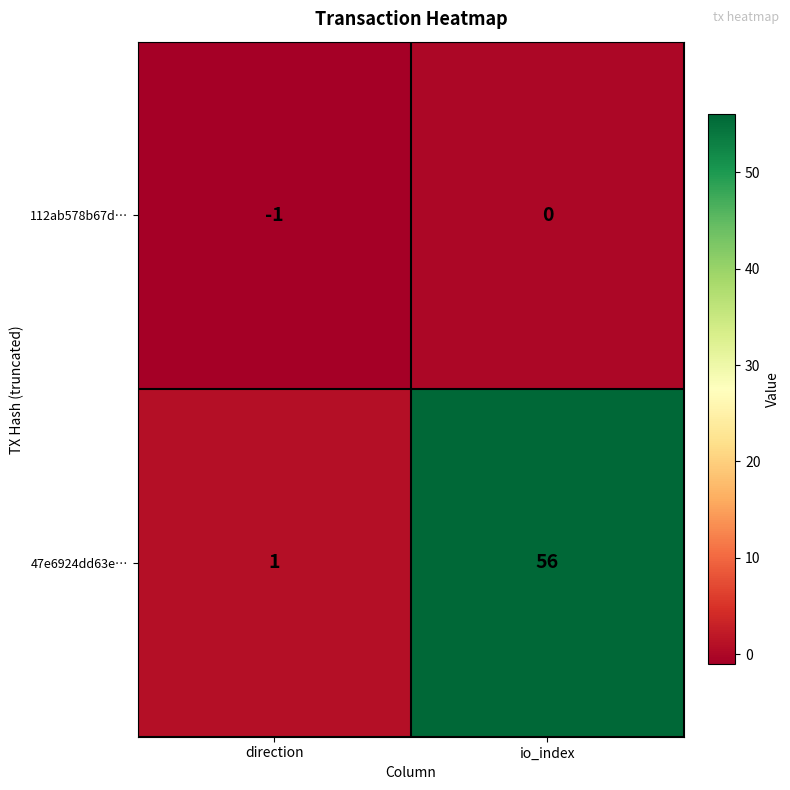

Which category has the lowest value across all series?

direction